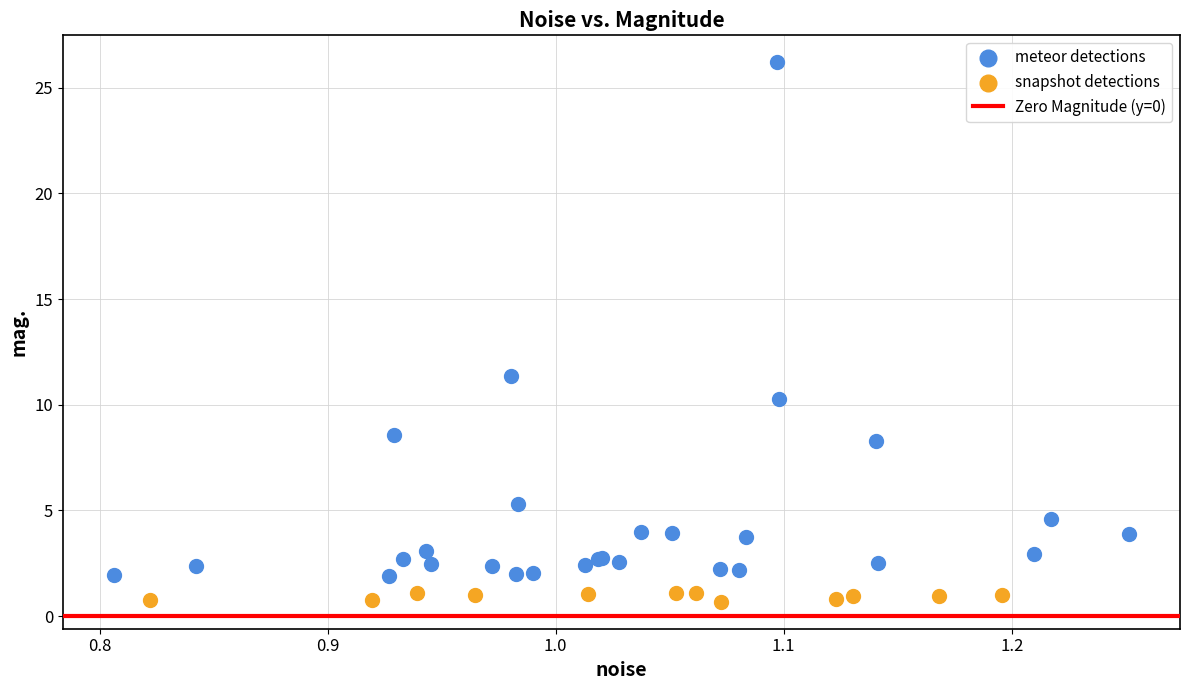

Which series has the largest Y range (max minus min)?

meteor detections